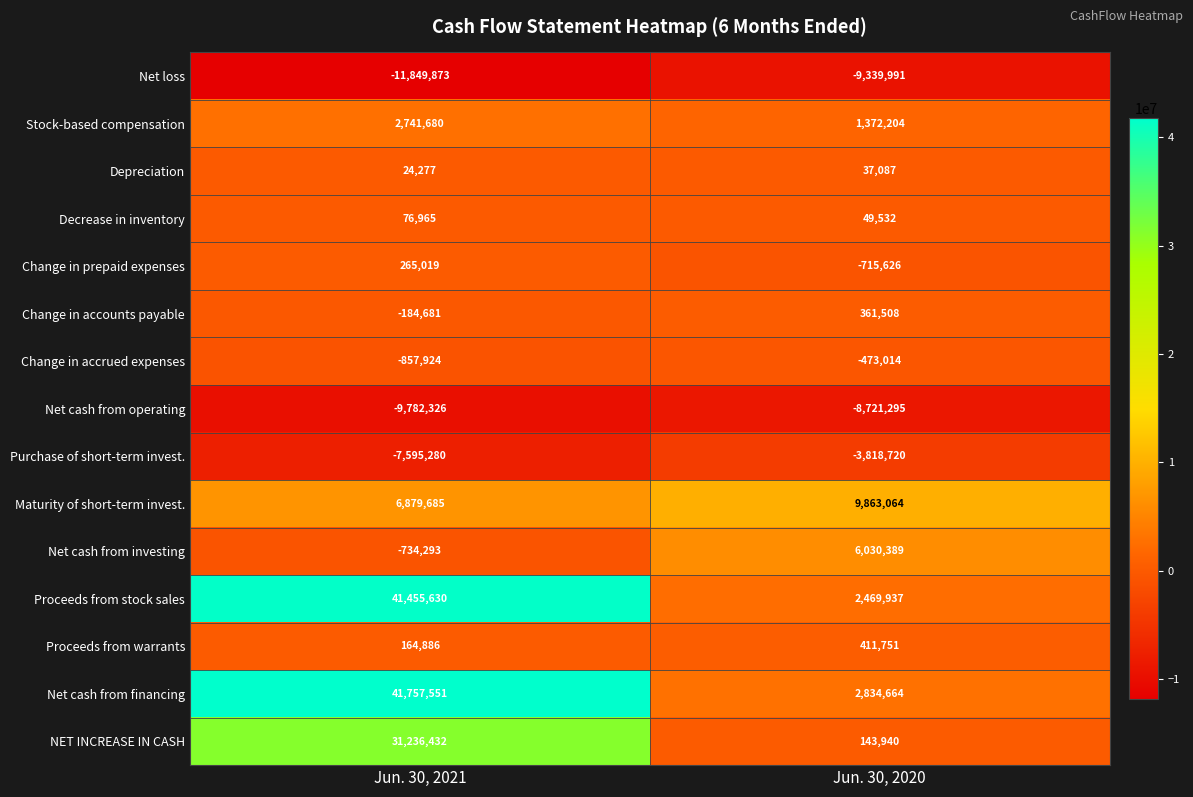

What is the approximate value of Depreciation at Jun. 30, 2020?

37087